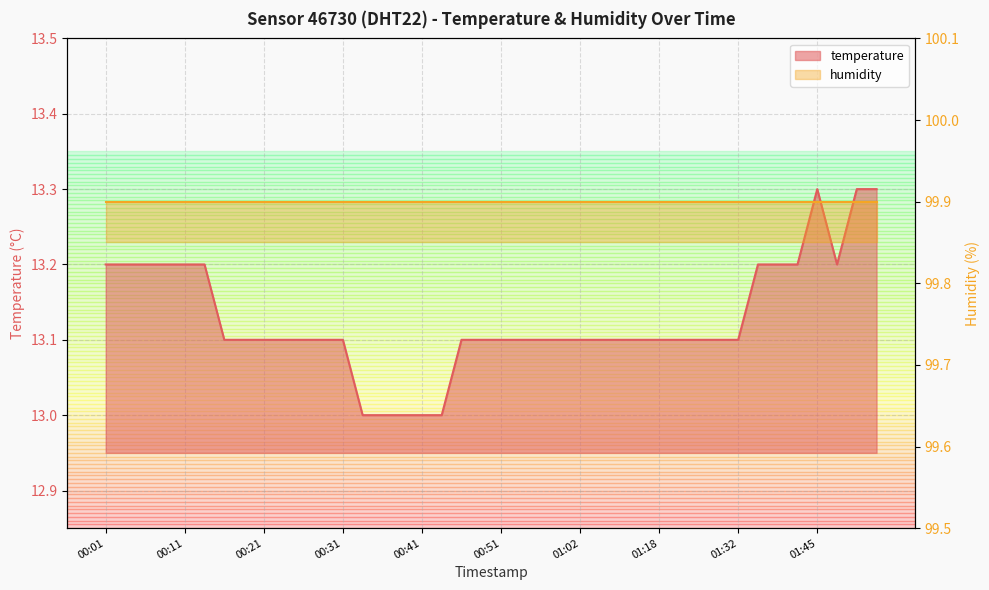

How many values are between 13 and 14?

40